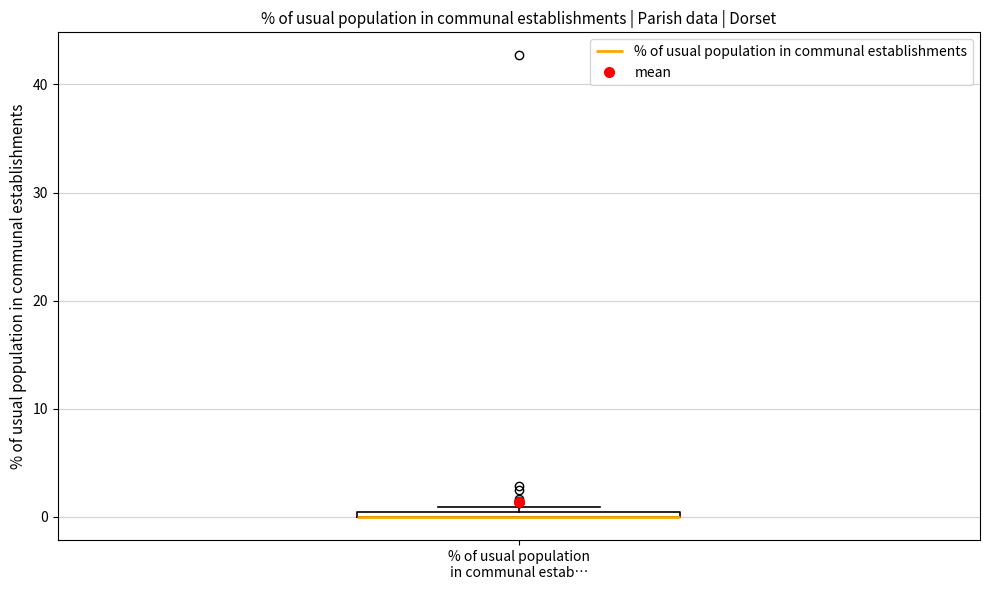

Where is the lower edge of the box for % of usual population in communal estab… on the y-axis? The values are not printed on the chart, so give them approximately, as read against the axis.

0